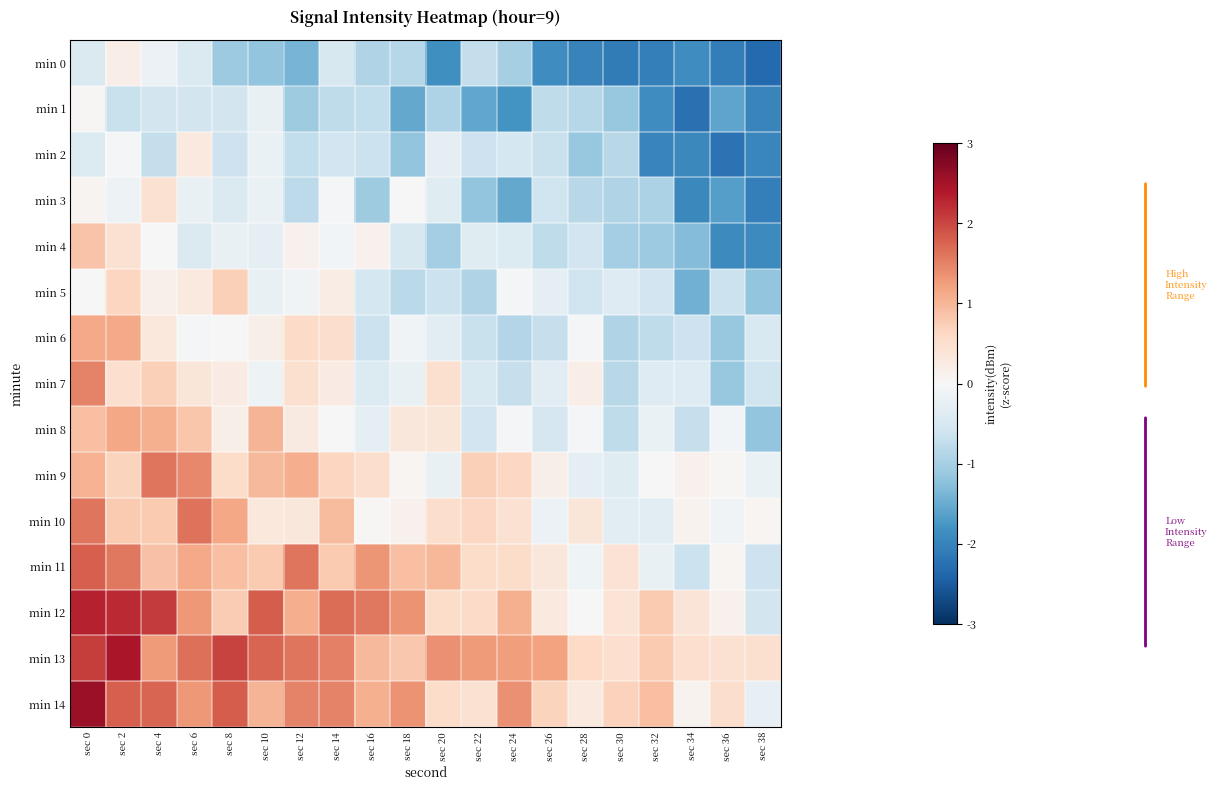

Reading left to right, transcribe all the data shown in this chart.

min 0: sec 0=-0.4	sec 2=0.2	sec 4=-0.2	sec 6=-0.4	sec 8=-1.1	sec 10=-1.2	sec 12=-1.4	sec 14=-0.5	sec 16=-0.9	sec 18=-0.9	sec 20=-1.8	sec 22=-0.7	sec 24=-1.0	sec 26=-1.9	sec 28=-2.0	sec 30=-2.1	sec 32=-2.0	sec 34=-1.9	sec 36=-2.1	sec 38=-2.3
min 1: sec 0=0.0	sec 2=-0.7	sec 4=-0.6	sec 6=-0.6	sec 8=-0.5	sec 10=-0.2	sec 12=-1.1	sec 14=-0.8	sec 16=-0.7	sec 18=-1.5	sec 20=-0.9	sec 22=-1.6	sec 24=-1.8	sec 26=-0.8	sec 28=-0.8	sec 30=-1.1	sec 32=-1.9	sec 34=-2.2	sec 36=-1.6	sec 38=-2.0
min 2: sec 0=-0.4	sec 2=-0.0	sec 4=-0.7	sec 6=0.3	sec 8=-0.6	sec 10=-0.2	sec 12=-0.7	sec 14=-0.6	sec 16=-0.6	sec 18=-1.2	sec 20=-0.3	sec 22=-0.6	sec 24=-0.5	sec 26=-0.7	sec 28=-1.1	sec 30=-0.8	sec 32=-2.0	sec 34=-1.9	sec 36=-2.2	sec 38=-2.0
min 3: sec 0=0.1	sec 2=-0.2	sec 4=0.5	sec 6=-0.2	sec 8=-0.4	sec 10=-0.2	sec 12=-0.8	sec 14=-0.0	sec 16=-1.1	sec 18=-0.0	sec 20=-0.4	sec 22=-1.2	sec 24=-1.5	sec 26=-0.6	sec 28=-0.8	sec 30=-0.9	sec 32=-0.9	sec 34=-1.9	sec 36=-1.7	sec 38=-2.1
min 4: sec 0=0.9	sec 2=0.5	sec 4=-0.0	sec 6=-0.4	sec 8=-0.2	sec 10=-0.3	sec 12=0.1	sec 14=-0.1	sec 16=0.1	sec 18=-0.5	sec 20=-1.0	sec 22=-0.4	sec 24=-0.4	sec 26=-0.8	sec 28=-0.6	sec 30=-1.0	sec 32=-1.1	sec 34=-1.3	sec 36=-1.9	sec 38=-1.9
min 5: sec 0=-0.0	sec 2=0.6	sec 4=0.1	sec 6=0.3	sec 8=0.7	sec 10=-0.2	sec 12=-0.1	sec 14=0.2	sec 16=-0.5	sec 18=-0.8	sec 20=-0.6	sec 22=-0.9	sec 24=-0.0	sec 26=-0.3	sec 28=-0.6	sec 30=-0.4	sec 32=-0.6	sec 34=-1.4	sec 36=-0.6	sec 38=-1.2
min 6: sec 0=1.1	sec 2=1.1	sec 4=0.3	sec 6=-0.0	sec 8=0.0	sec 10=0.2	sec 12=0.6	sec 14=0.5	sec 16=-0.6	sec 18=-0.1	sec 20=-0.3	sec 22=-0.7	sec 24=-0.9	sec 26=-0.7	sec 28=-0.0	sec 30=-0.9	sec 32=-0.8	sec 34=-0.6	sec 36=-1.1	sec 38=-0.5
min 7: sec 0=1.5	sec 2=0.5	sec 4=0.7	sec 6=0.4	sec 8=0.3	sec 10=-0.2	sec 12=0.5	sec 14=0.2	sec 16=-0.4	sec 18=-0.2	sec 20=0.5	sec 22=-0.5	sec 24=-0.7	sec 26=-0.3	sec 28=0.2	sec 30=-0.8	sec 32=-0.4	sec 34=-0.4	sec 36=-1.1	sec 38=-0.6
min 8: sec 0=0.9	sec 2=1.2	sec 4=1.1	sec 6=0.8	sec 8=0.2	sec 10=1.0	sec 12=0.3	sec 14=0.0	sec 16=-0.3	sec 18=0.3	sec 20=0.4	sec 22=-0.6	sec 24=-0.0	sec 26=-0.5	sec 28=-0.1	sec 30=-0.8	sec 32=-0.2	sec 34=-0.7	sec 36=-0.1	sec 38=-1.2
min 9: sec 0=1.0	sec 2=0.7	sec 4=1.6	sec 6=1.4	sec 8=0.6	sec 10=1.0	sec 12=1.1	sec 14=0.7	sec 16=0.5	sec 18=0.1	sec 20=-0.2	sec 22=0.7	sec 24=0.6	sec 26=0.2	sec 28=-0.3	sec 30=-0.4	sec 32=0.0	sec 34=0.1	sec 36=0.0	sec 38=-0.2
min 10: sec 0=1.6	sec 2=0.8	sec 4=0.8	sec 6=1.6	sec 8=1.2	sec 10=0.3	sec 12=0.3	sec 14=1.0	sec 16=0.0	sec 18=0.1	sec 20=0.5	sec 22=0.6	sec 24=0.5	sec 26=-0.2	sec 28=0.4	sec 30=-0.3	sec 32=-0.3	sec 34=0.1	sec 36=-0.1	sec 38=0.1
min 11: sec 0=1.8	sec 2=1.6	sec 4=0.9	sec 6=1.1	sec 8=0.9	sec 10=0.8	sec 12=1.6	sec 14=0.8	sec 16=1.3	sec 18=0.9	sec 20=1.0	sec 22=0.5	sec 24=0.5	sec 26=0.3	sec 28=-0.1	sec 30=0.4	sec 32=-0.2	sec 34=-0.6	sec 36=0.1	sec 38=-0.6
min 12: sec 0=2.3	sec 2=2.2	sec 4=2.1	sec 6=1.3	sec 8=0.8	sec 10=1.8	sec 12=1.1	sec 14=1.7	sec 16=1.6	sec 18=1.3	sec 20=0.5	sec 22=0.6	sec 24=1.1	sec 26=0.3	sec 28=0.0	sec 30=0.4	sec 32=0.8	sec 34=0.4	sec 36=0.1	sec 38=-0.6
min 13: sec 0=2.1	sec 2=2.4	sec 4=1.3	sec 6=1.7	sec 8=2.0	sec 10=1.8	sec 12=1.6	sec 14=1.5	sec 16=1.0	sec 18=0.8	sec 20=1.4	sec 22=1.3	sec 24=1.2	sec 26=1.2	sec 28=0.6	sec 30=0.5	sec 32=0.8	sec 34=0.5	sec 36=0.5	sec 38=0.5
min 14: sec 0=2.6	sec 2=1.8	sec 4=1.7	sec 6=1.3	sec 8=1.8	sec 10=1.0	sec 12=1.5	sec 14=1.5	sec 16=1.1	sec 18=1.4	sec 20=0.5	sec 22=0.5	sec 24=1.4	sec 26=0.7	sec 28=0.3	sec 30=0.7	sec 32=0.9	sec 34=0.1	sec 36=0.5	sec 38=-0.2